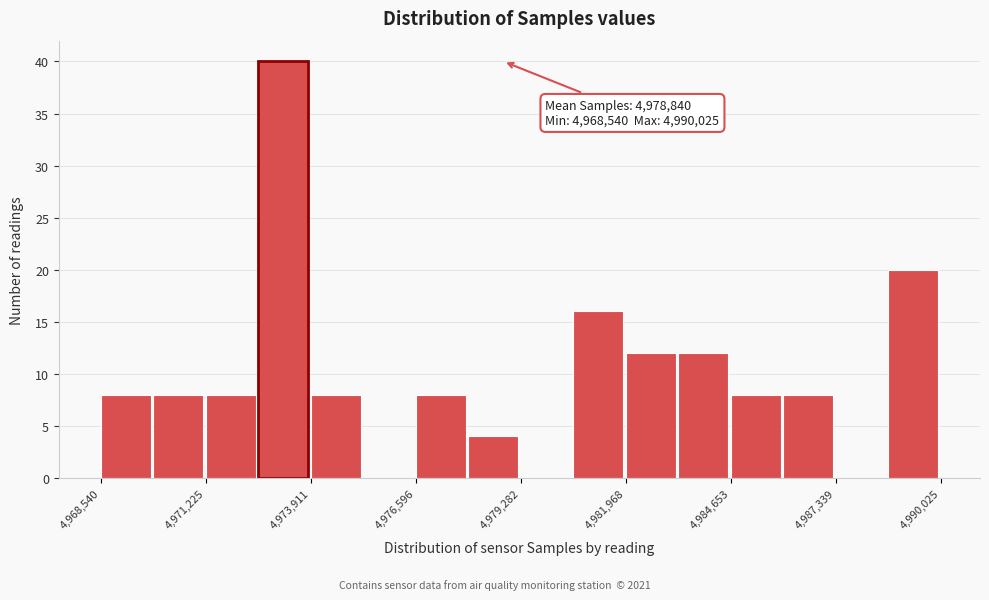

Around what value on the x-axis is the tallest bar? Give the approximate position of its centre, as read against the axis.

4973000